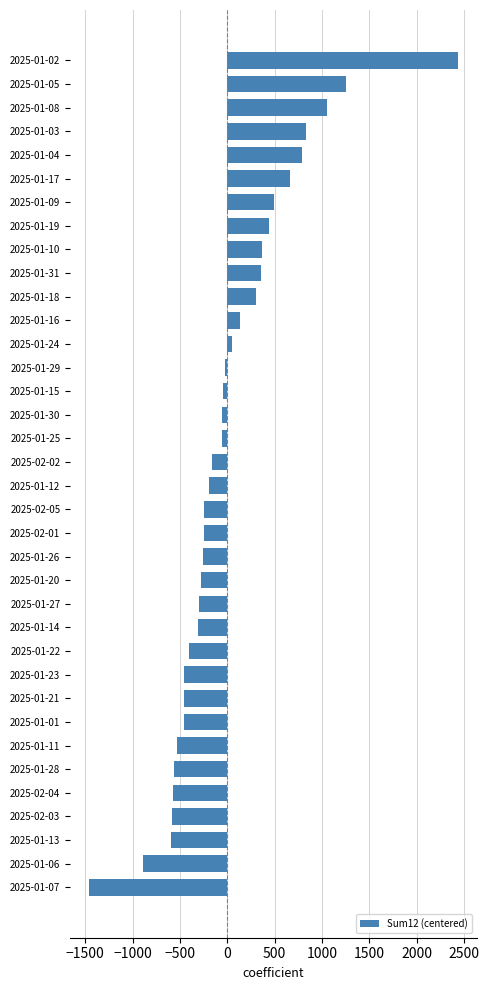

The value at 2025-01-02 is 3986.3. True or false?

False